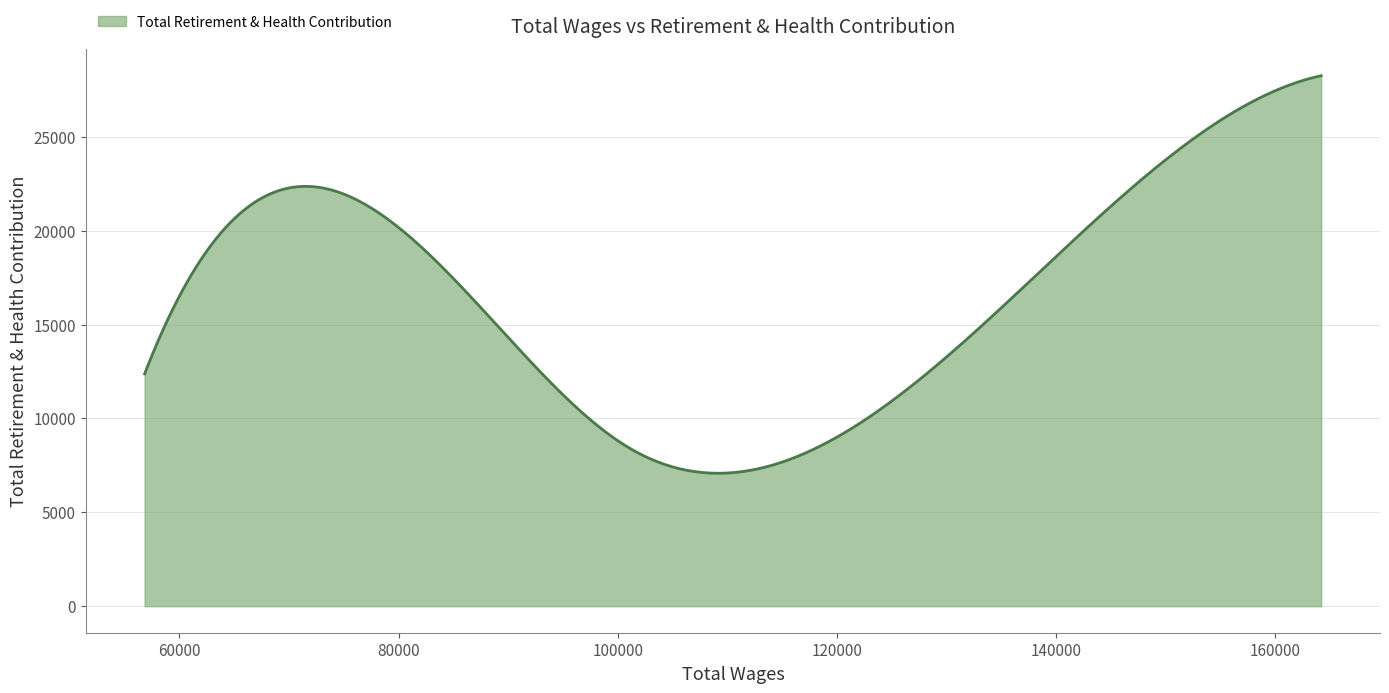

What is the maximum value shown in the chart?

28251.0